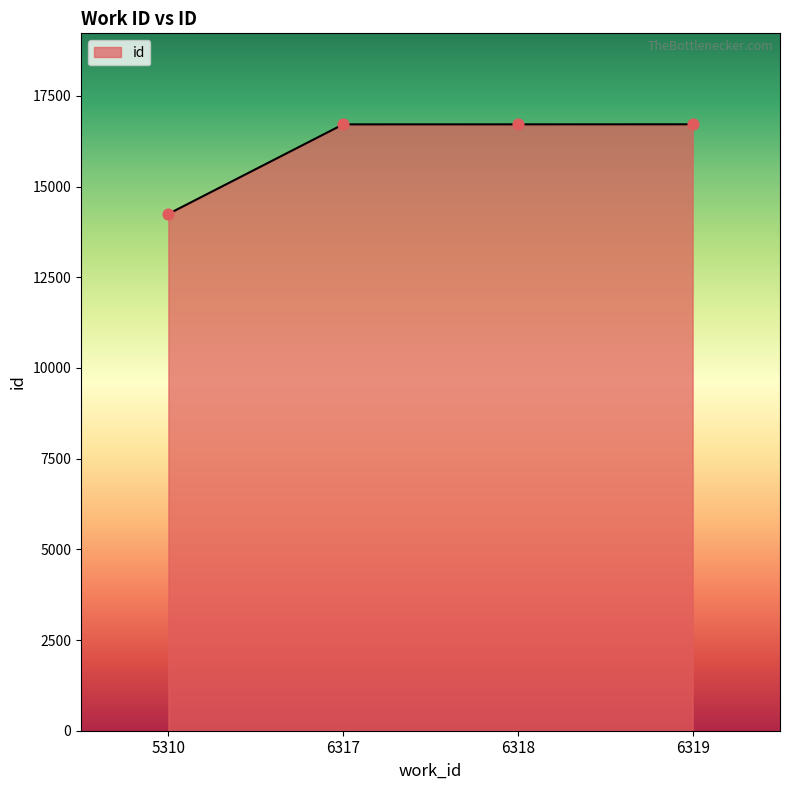

What is the change in value from 5310 to 6319?

+2470